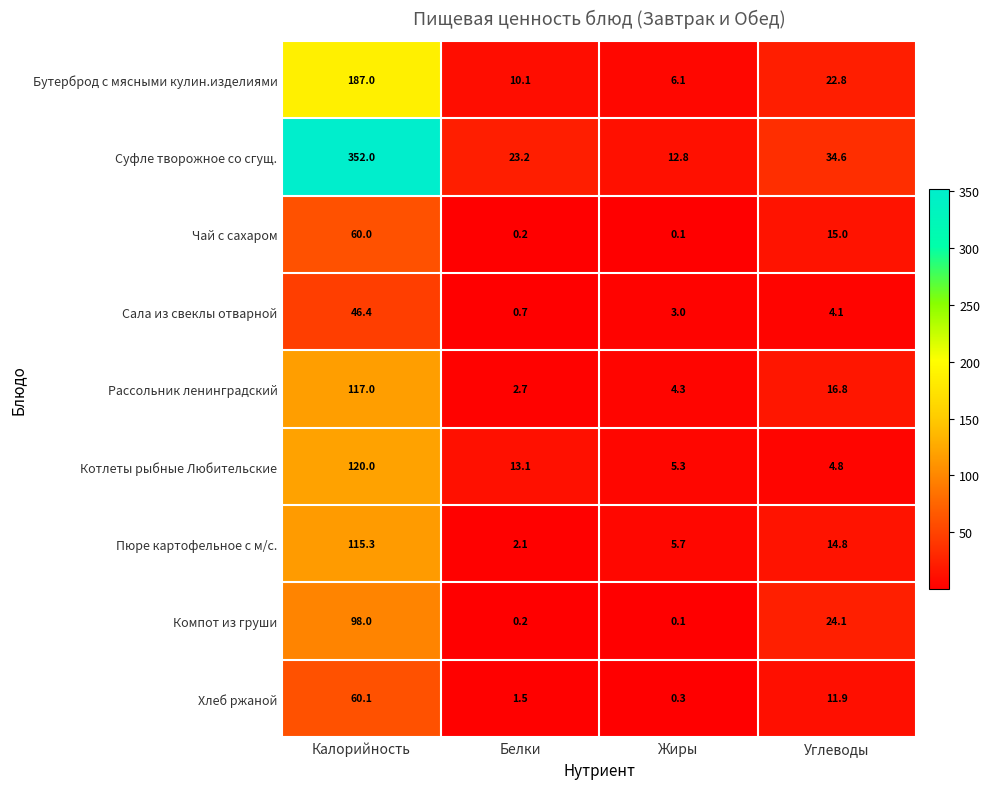

Which label corresponds to the smallest value in the chart?

Жиры